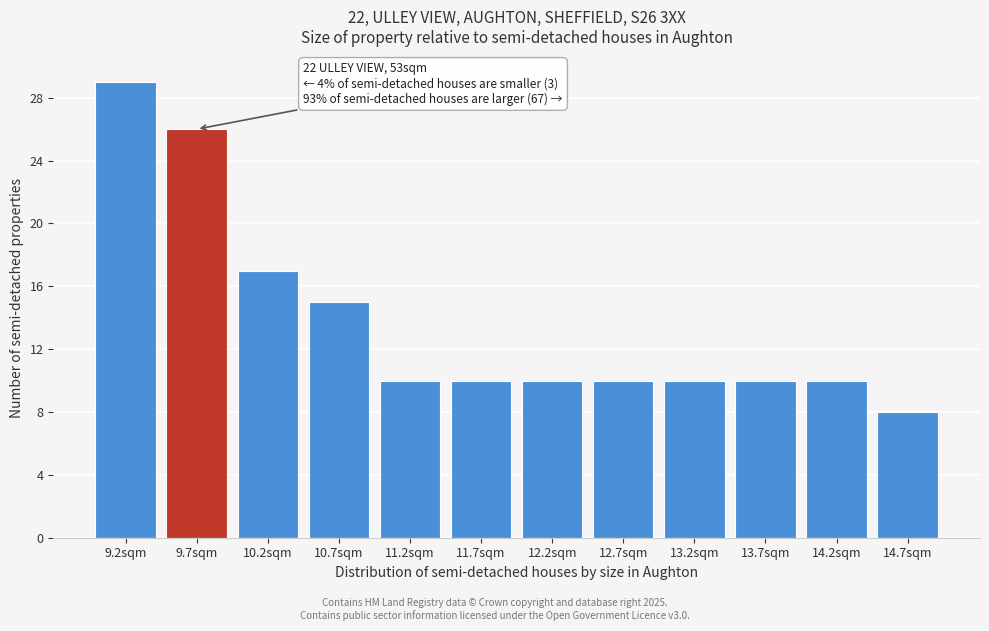

Reading left to right, what are all the values shown in this chart?

29	26	17	15	10	10	10	10	10	10	10	8